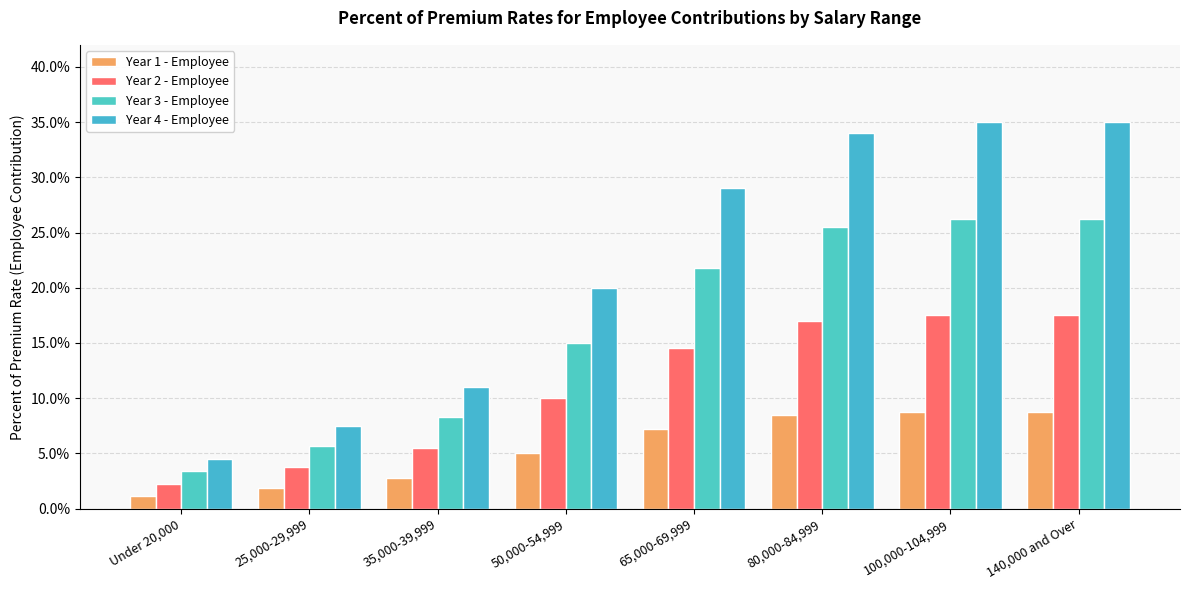

Reading left to right, extract all data points from this chart.

Year 1 - Employee: 0.0	0.0	0.0	0.1	0.1	0.1	0.1	0.1
Year 2 - Employee: 0.0	0.0	0.1	0.1	0.1	0.2	0.2	0.2
Year 3 - Employee: 0.0	0.1	0.1	0.2	0.2	0.3	0.3	0.3
Year 4 - Employee: 0.0	0.1	0.1	0.2	0.3	0.3	0.3	0.3